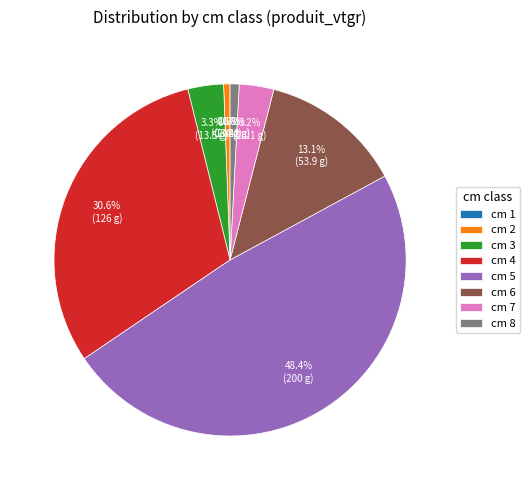

Which has a higher value, cm 7 or cm 8?

cm 7